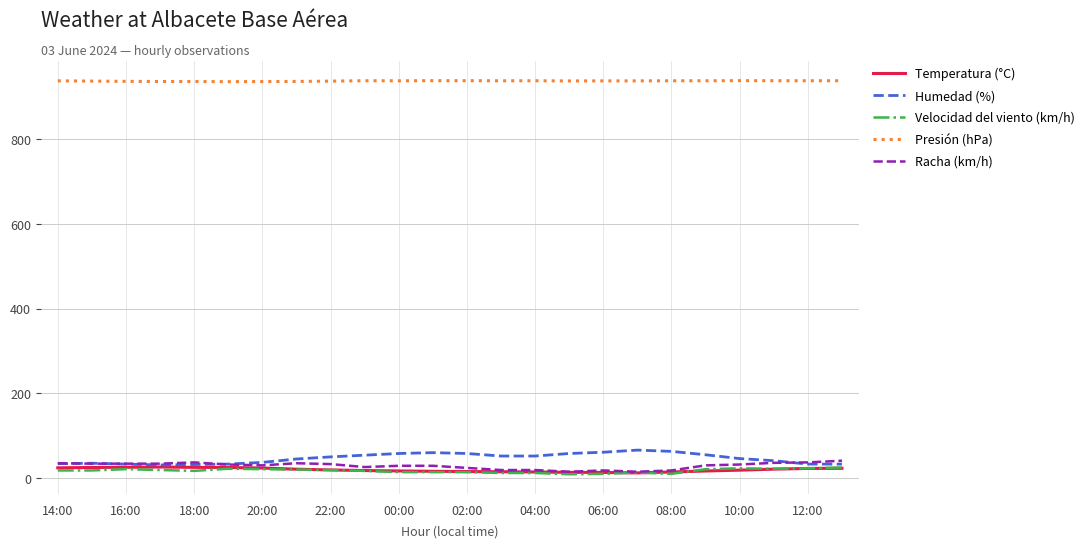

What is the difference between the maximum and minimum values in the Humedad (%) series?

35.0